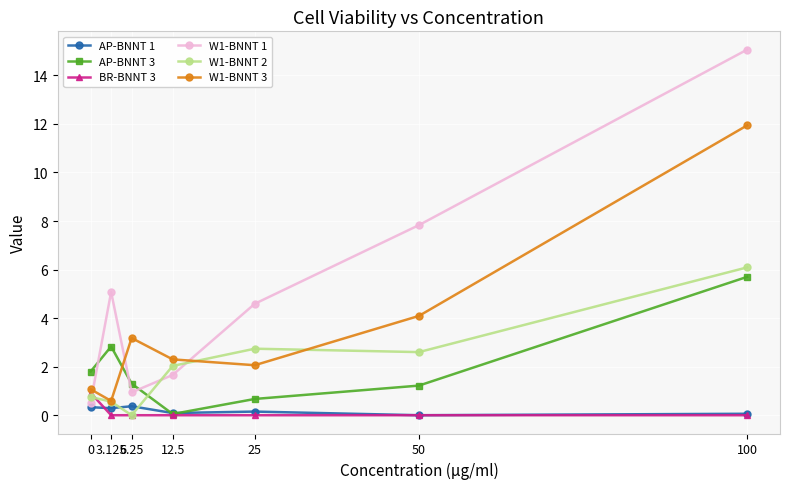

Does the chart have visible grid lines?

Yes